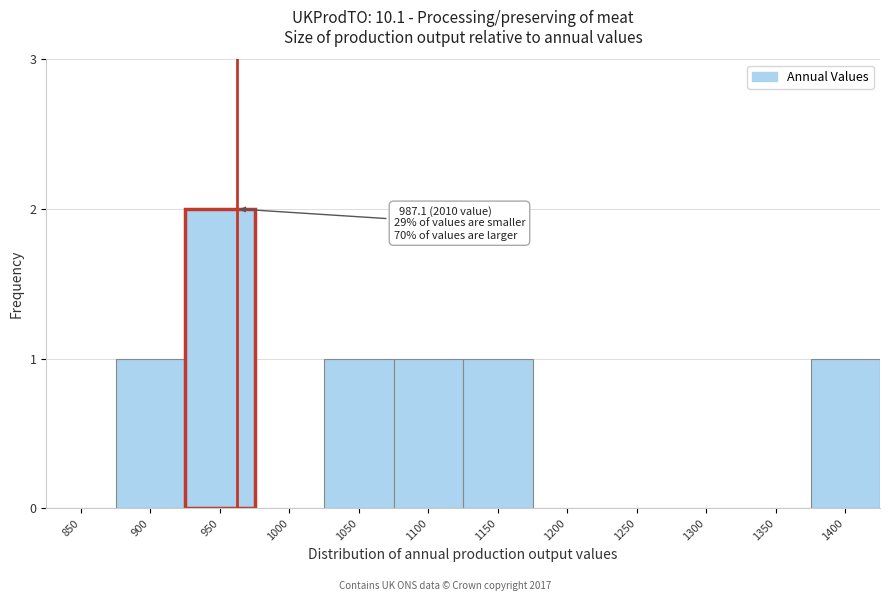

Reading left to right, list all the values displayed in this chart.

850=0	900=1	950=2	1000=0	1050=1	1100=1	1150=1	1200=0	1250=0	1300=0	1350=0	1400=1